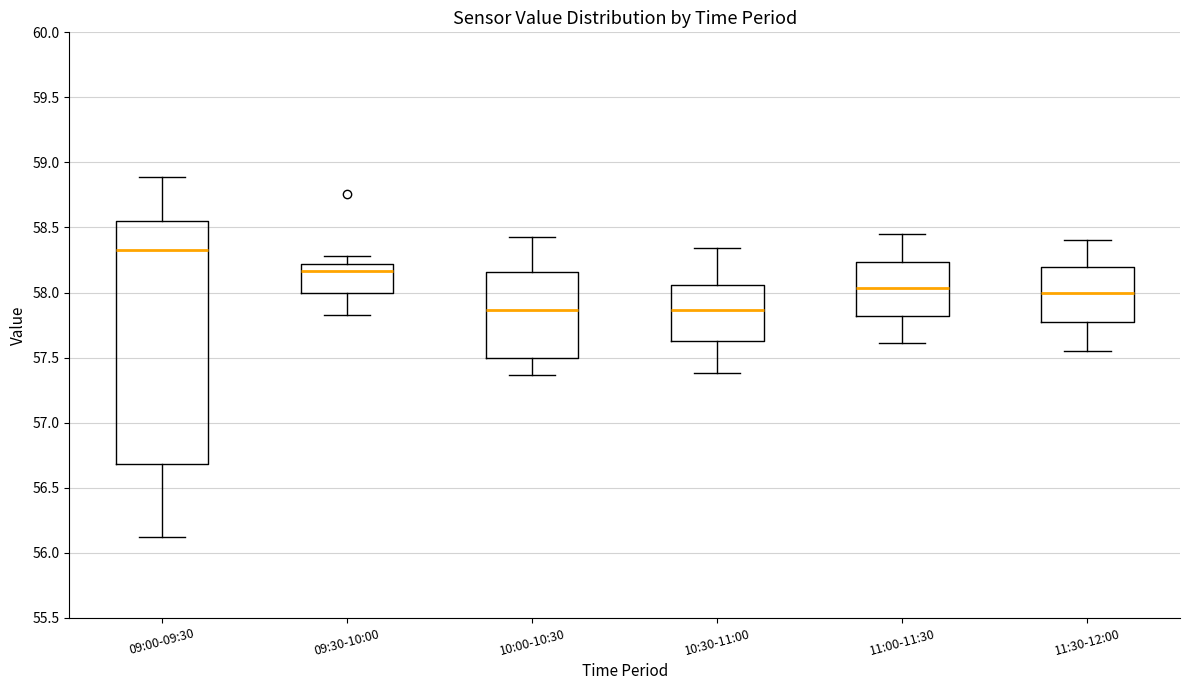

Reading left to right, transcribe this box plot: for each box, give where its median line is, the range the box spans, and where its two whiskers end, as read against the y-axis. The values are not printed on the chart, so give them approximately, as read against the axis.

09:00-09:30: median 58.35, box 56.70 to 58.55, whiskers 56.10 to 58.90
09:30-10:00: median 58.15, box 58.00 to 58.20, whiskers 57.85 to 58.30
10:00-10:30: median 57.85, box 57.50 to 58.15, whiskers 57.35 to 58.45
10:30-11:00: median 57.85, box 57.65 to 58.05, whiskers 57.40 to 58.35
11:00-11:30: median 58.05, box 57.80 to 58.25, whiskers 57.60 to 58.45
11:30-12:00: median 58.00, box 57.80 to 58.20, whiskers 57.55 to 58.40